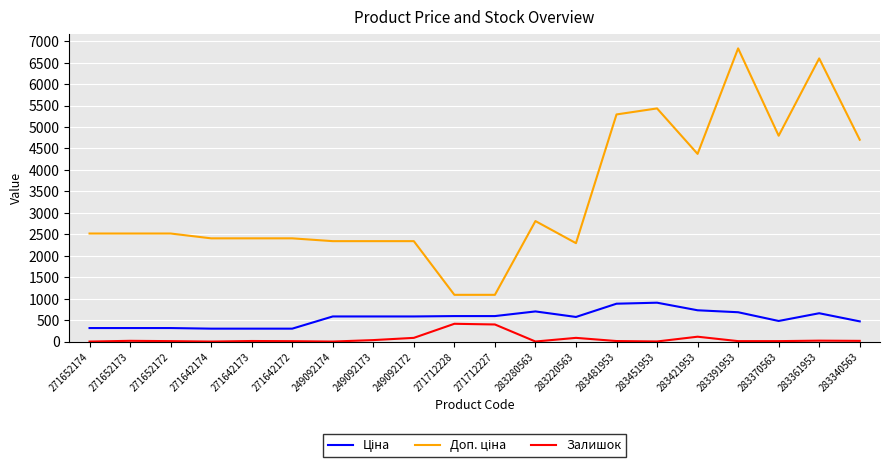

Is it true that Залишок equals 9.0 at 271642172?

True